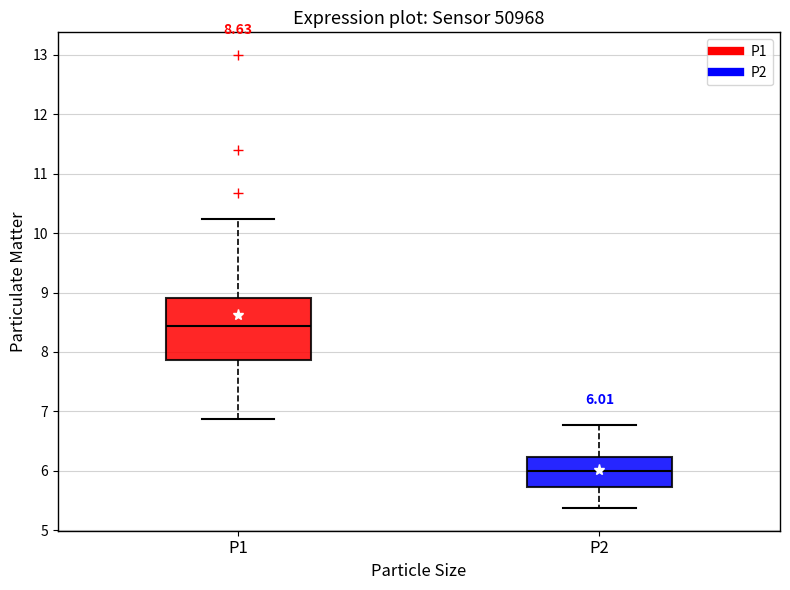

Which box's median line is the lowest?

P2